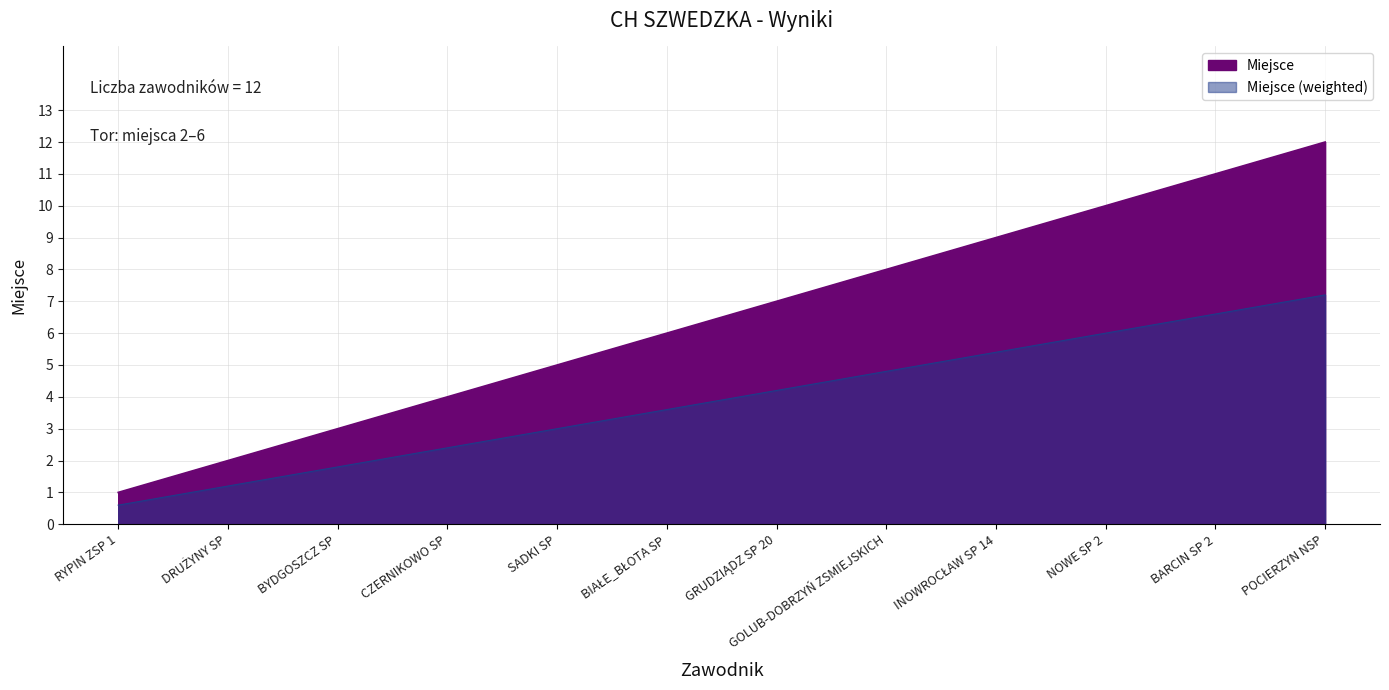

Which label corresponds to the largest value in the chart?

POCIERZYN NSP